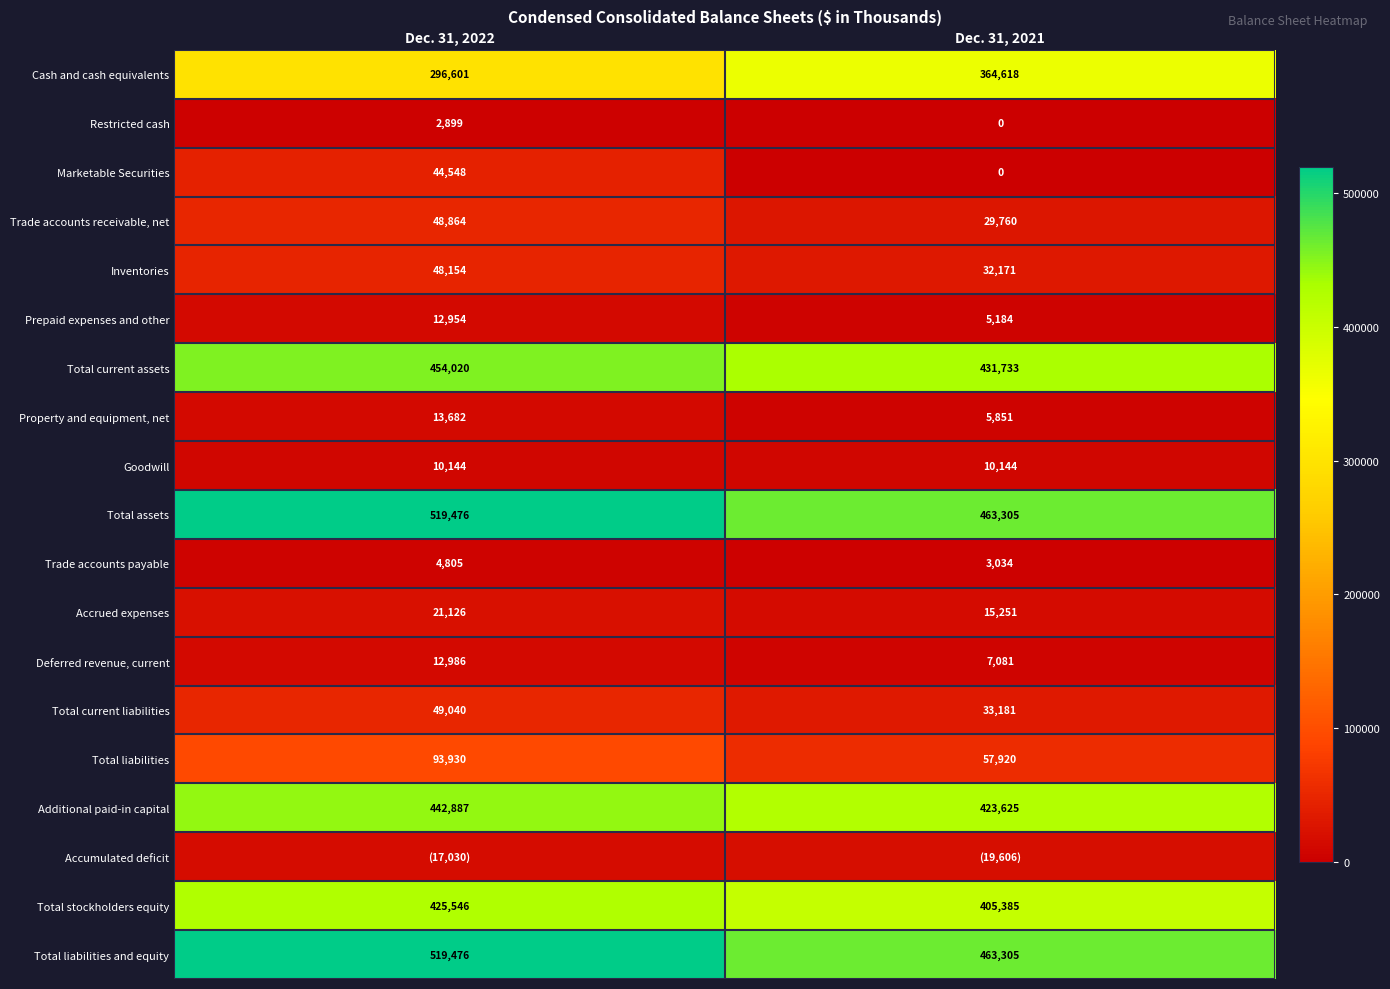

What value does the Inventories series have at Dec. 31, 2021?

32171